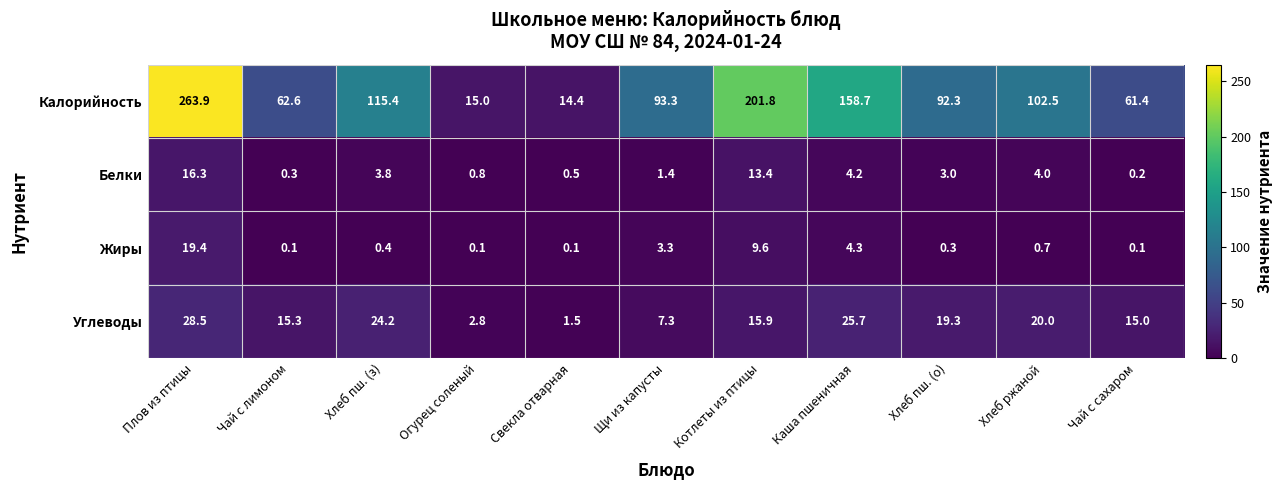

Which label corresponds to the largest value in the chart?

Плов из птицы